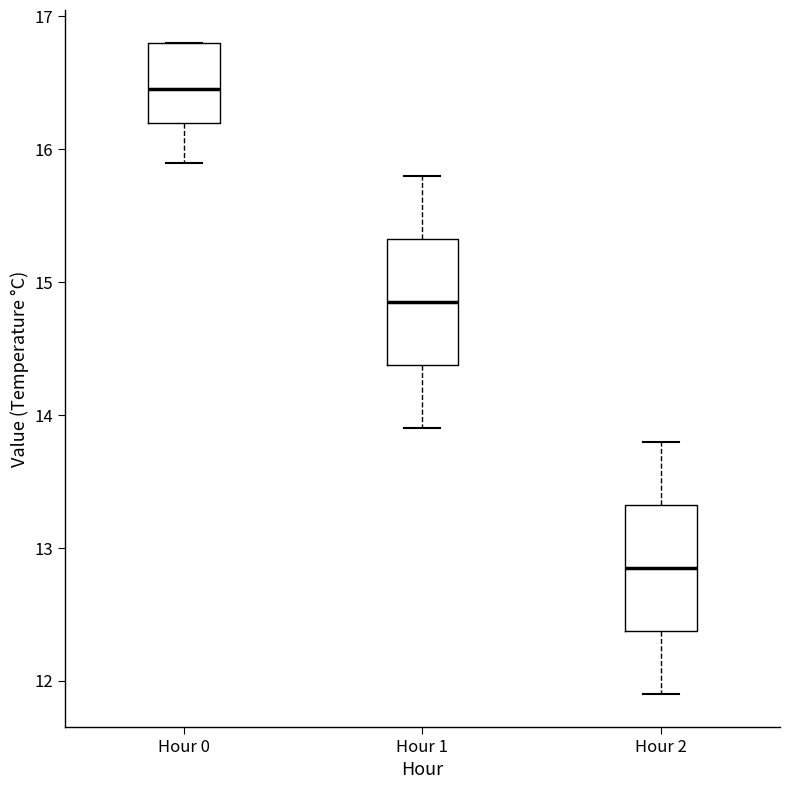

Where does the lower whisker of the box for Hour 0 end on the y-axis? The values are not printed on the chart, so give them approximately, as read against the axis.

15.9